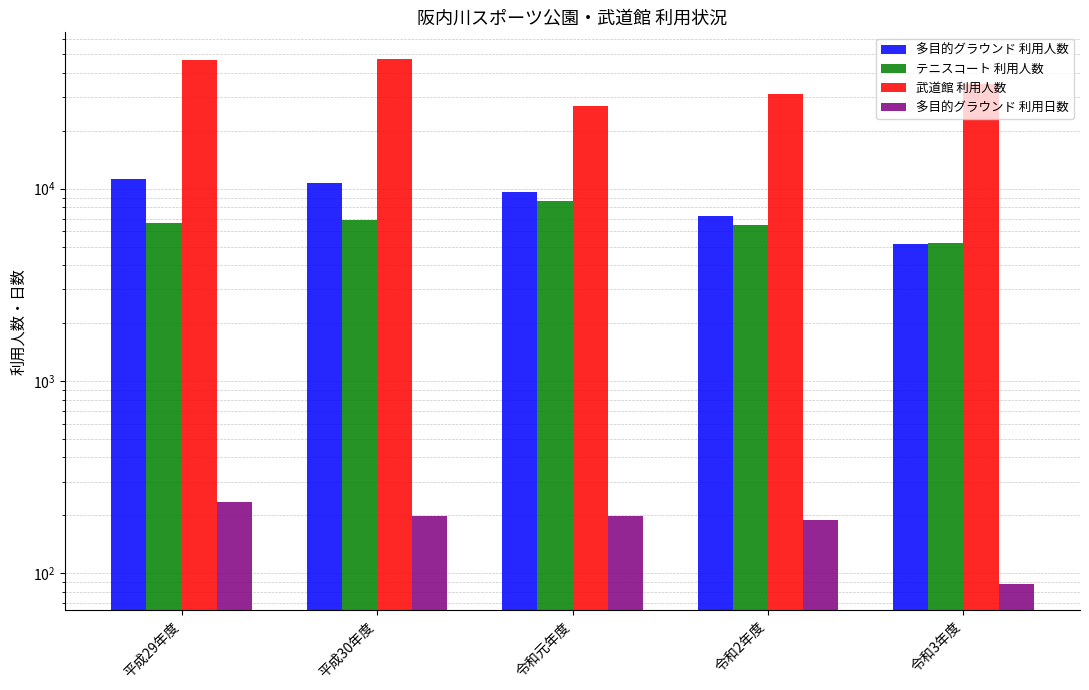

Reading right to left, what are all the values shown in this chart?

多目的グラウンド 利用人数: 5158	7193	9602	10739	11233
テニスコート 利用人数: 5234	6457	8633	6858	6597
武道館 利用人数: 35081	31239	26884	47533	46572
多目的グラウンド 利用日数: 88	189	198	198	236